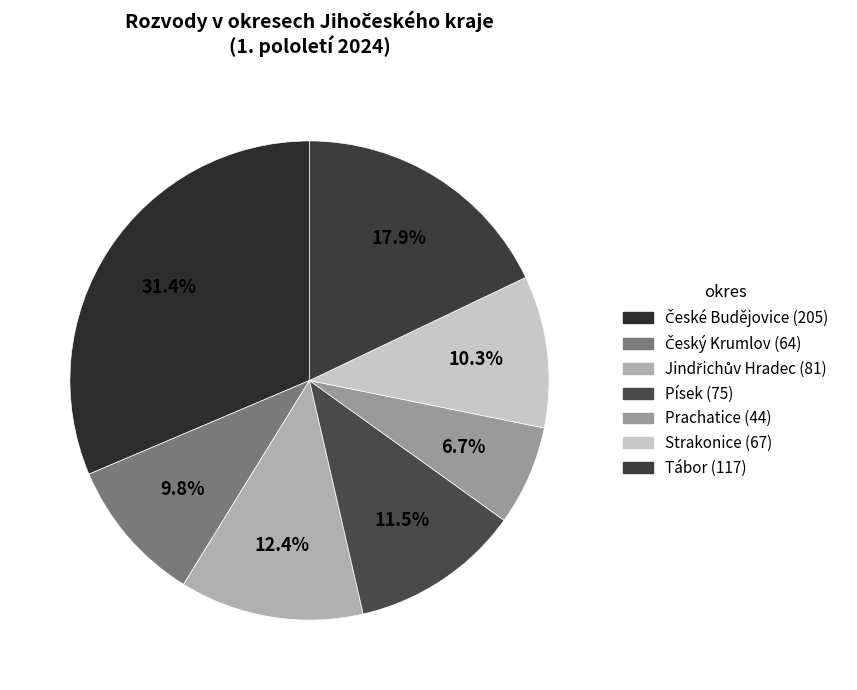

Approximately how many times larger is the value at Strakonice compared to Jindřichův Hradec?

0.8